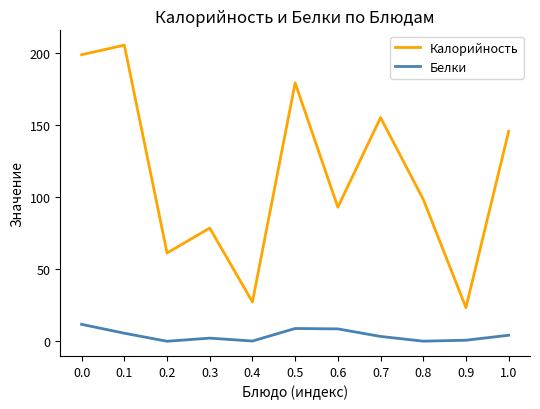

Is the value of Калорийность at 0.2 greater than the value of Белки at 0.1?

Yes